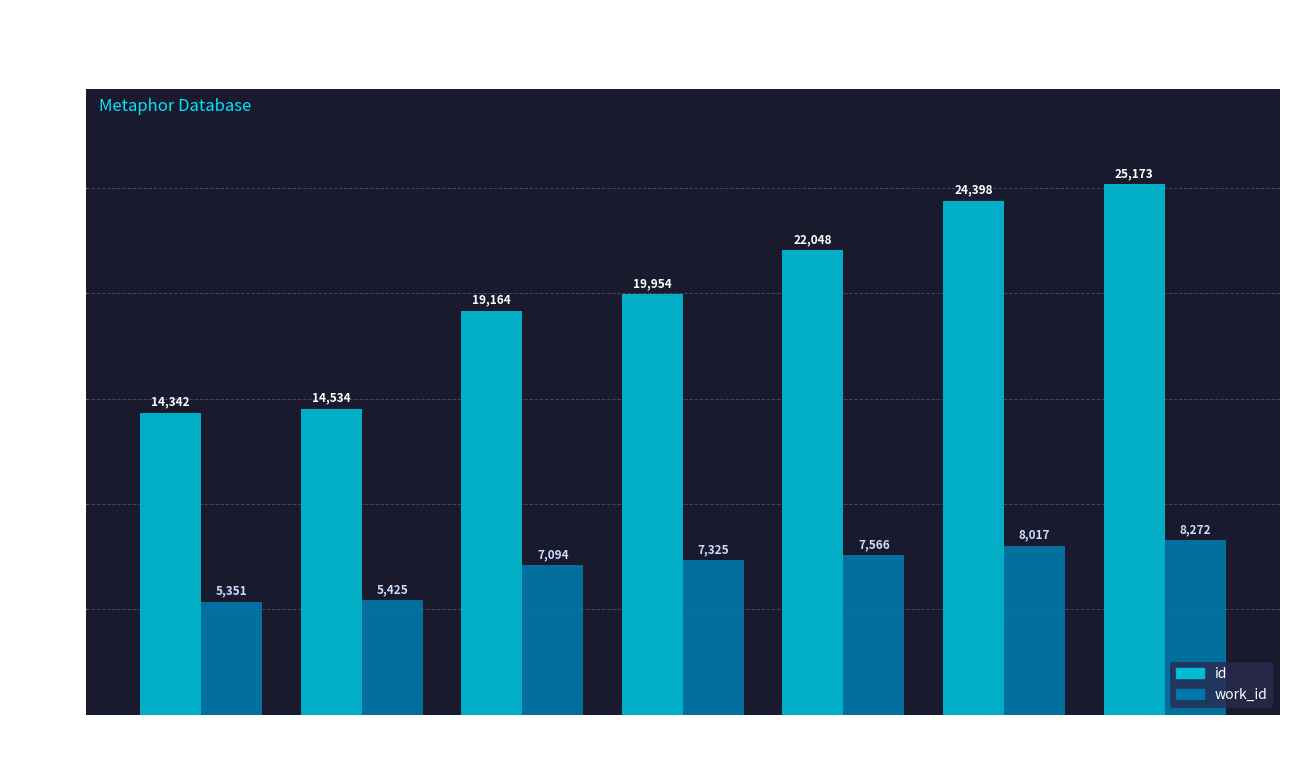

What position from the right is Gale ECCO?

7